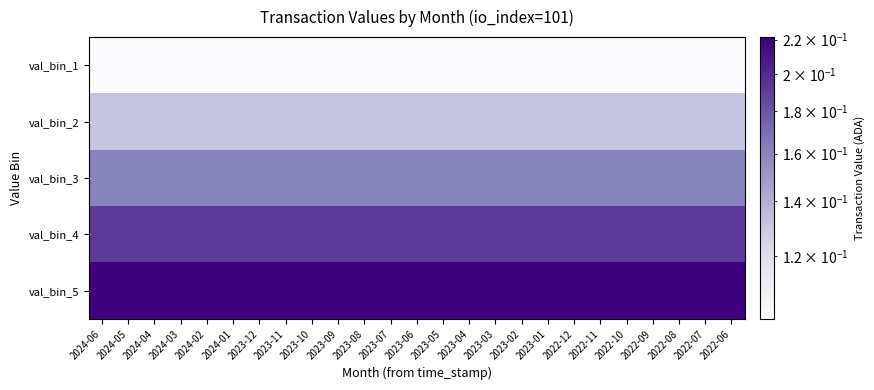

At 2024-05, list the series in order from smallest to largest.

val_bin_1, val_bin_2, val_bin_3, val_bin_4, val_bin_5